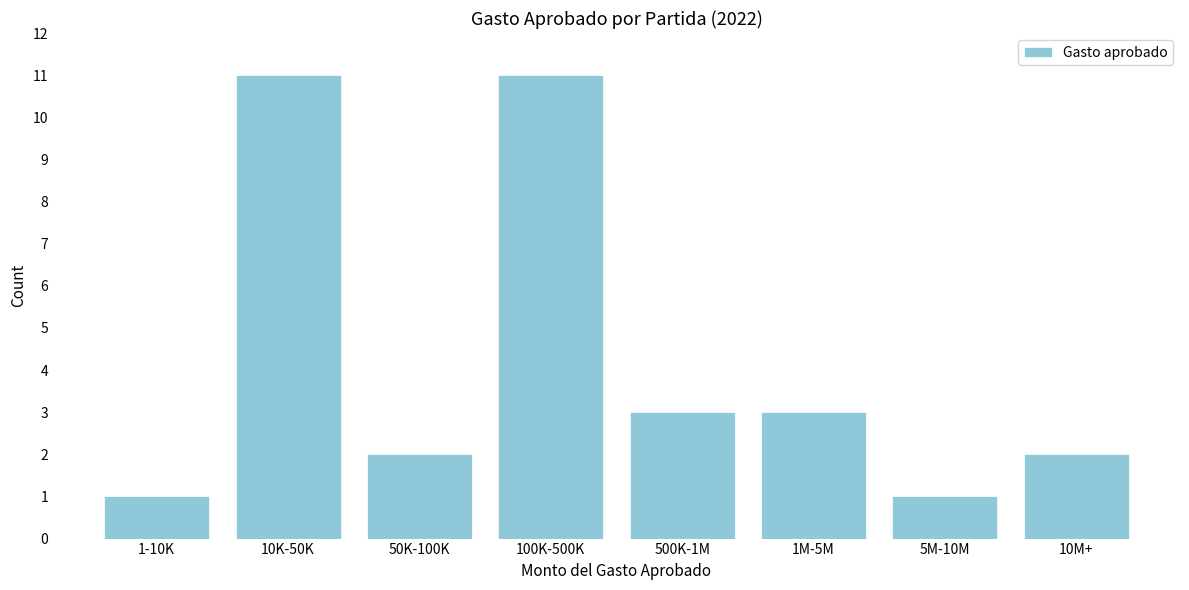

Reading right to left, what are all the values shown in this chart?

10M+=2	5M-10M=1	1M-5M=3	500K-1M=3	100K-500K=11	50K-100K=2	10K-50K=11	1-10K=1